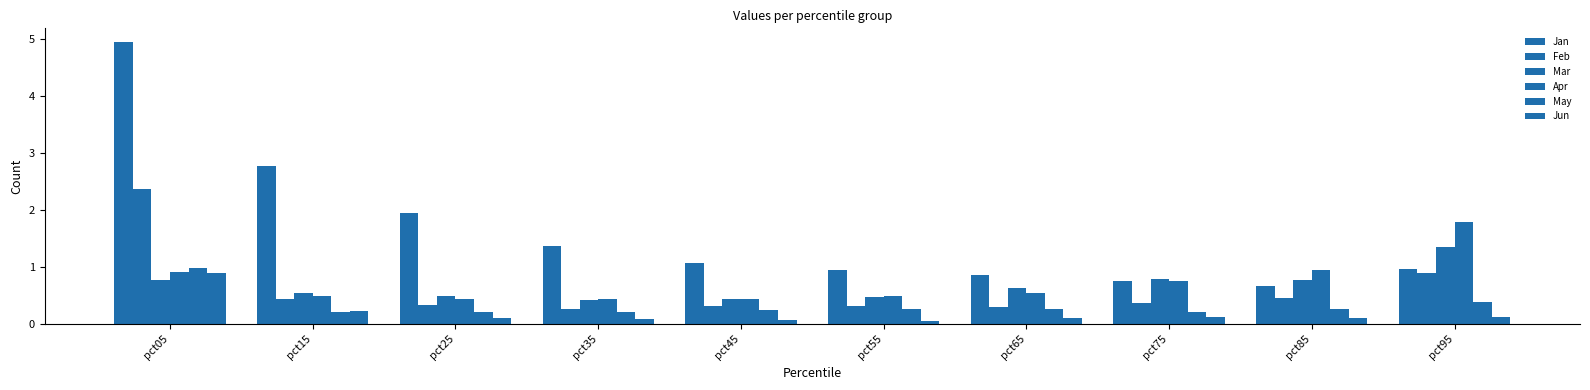

Which label corresponds to the largest value in the chart?

pct05